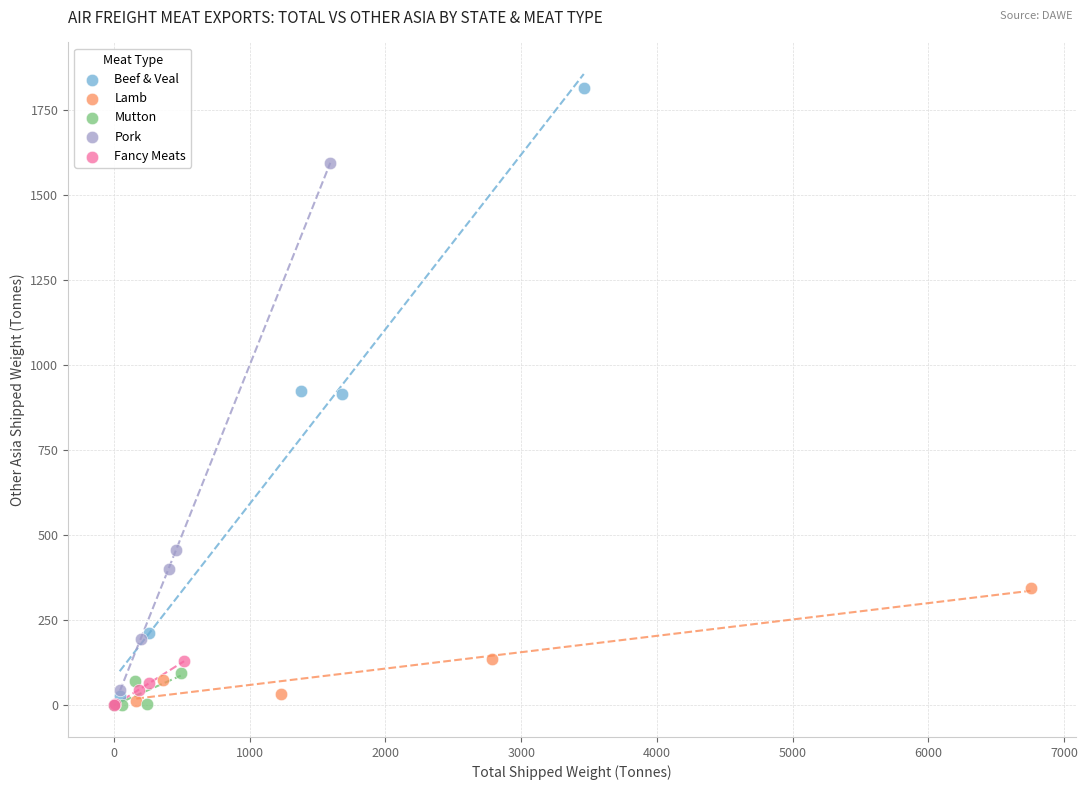

Which series reaches the maximum Y coordinate?

Beef & Veal